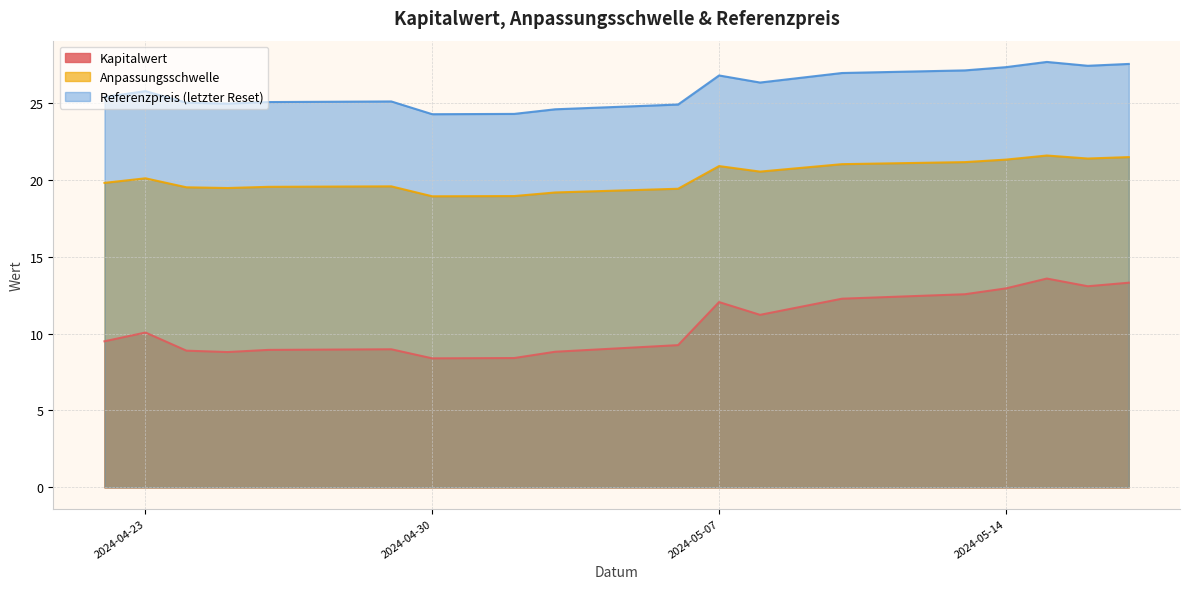

Where is the first local maximum for Anpassungsschwelle?

2024-04-23